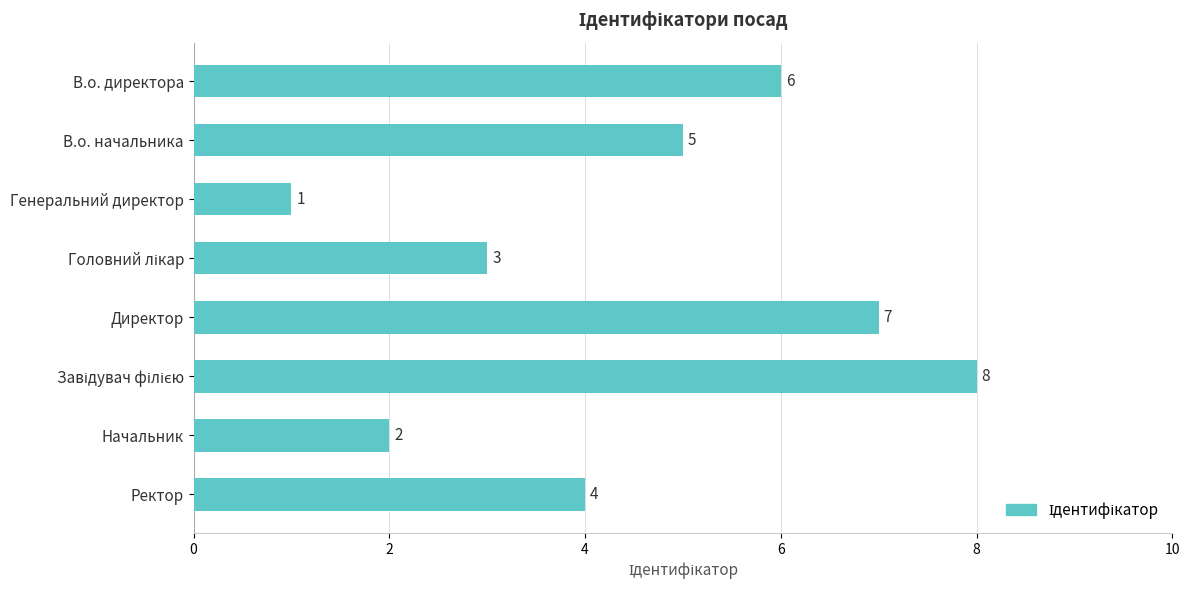

What is the change in value from Директор to Начальник?

-5